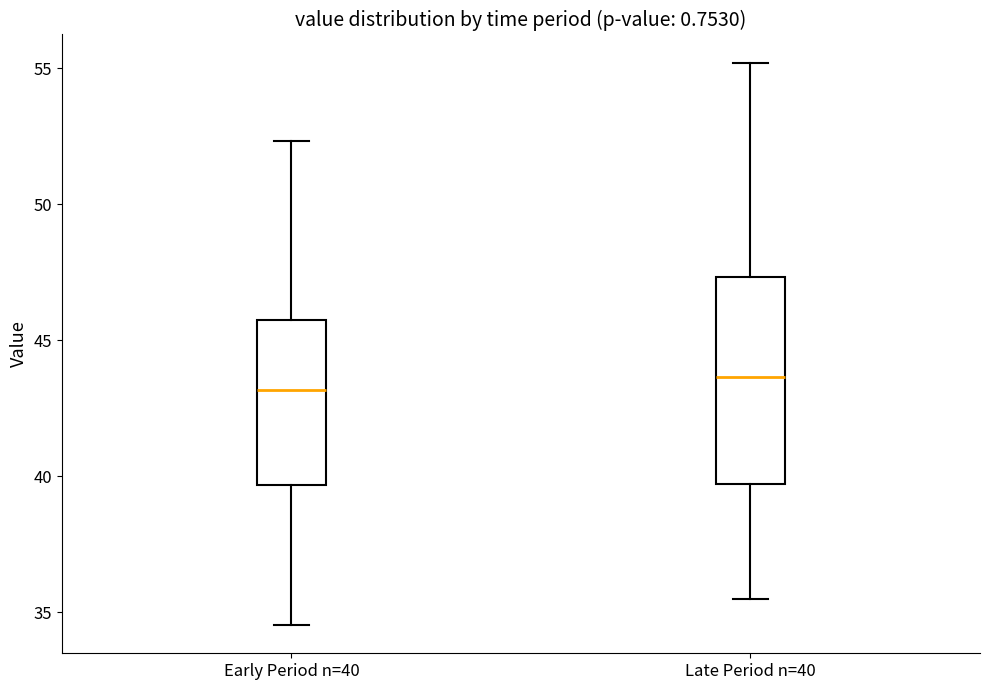

Where is the upper edge of the box for Early Period n=40 on the y-axis? The values are not printed on the chart, so give them approximately, as read against the axis.

46.0